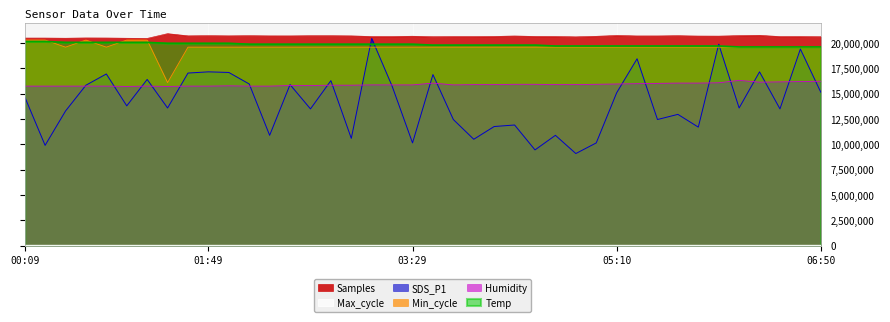

Reading right to left, what are all the values shown in this chart?

Samples: 06:50=20628446.0	06:40=20647929.0	06:30=20644959.0	06:20=20767551.0	06:10=20742470.0	06:00=20689568.0	05:50=20696262.0	05:40=20732449.0	05:30=20709967.0	05:20=20708783.0	05:10=20756205.0	05:00=20672517.0	04:50=20618123.0	04:40=20651596.0	04:30=20657562.0	04:20=20704426.0	04:10=20656438.0	04:00=20644890.0	03:49=20644674.0	03:39=20629137.0	03:29=20679134.0	03:19=20648184.0	03:09=20647622.0	02:59=20715838.0	02:49=20728915.0	02:39=20729368.0	02:29=20714039.0	02:19=20715267.0	02:09=20731083.0	01:59=20717467.0	01:49=20732800.0	01:39=20717818.0	01:29=20934411.0	01:09=20464054.0	00:59=20479762.0	00:49=20503964.0	00:39=20512399.0	00:29=20481012.0	00:19=20499248.0	00:09=20499642.0
Max_cycle: 06:50=20046.0	06:40=20041.0	06:30=20168.0	06:20=20296.0	06:10=20034.0	06:00=20392.0	05:50=20431.0	05:40=20741.0	05:30=20591.0	05:20=20061.0	05:10=20134.0	05:00=20049.0	04:50=20042.0	04:40=20045.0	04:30=20116.0	04:20=20052.0	04:10=20042.0	04:00=20065.0	03:49=20038.0	03:39=20038.0	03:29=20401.0	03:19=20138.0	03:09=20038.0	02:59=20045.0	02:49=20116.0	02:39=20034.0	02:29=20083.0	02:19=20058.0	02:09=20038.0	01:59=20049.0	01:49=20044.0	01:39=20123.0	01:29=20447.0	01:09=20474.0	00:59=20031.0	00:49=20043.0	00:39=20046.0	00:29=20482.0	00:19=20102.0	00:09=20038.0
Min_cycle: 06:50=19600000.0	06:40=19600000.0	06:30=19600000.0	06:20=19600000.0	06:10=19600000.0	06:00=19600000.0	05:50=19600000.0	05:40=19600000.0	05:30=19600000.0	05:20=19600000.0	05:10=19600000.0	05:00=19600000.0	04:50=19600000.0	04:40=19600000.0	04:30=19600000.0	04:20=19600000.0	04:10=19600000.0	04:00=19600000.0	03:49=19600000.0	03:39=19600000.0	03:29=19600000.0	03:19=19600000.0	03:09=19600000.0	02:59=19600000.0	02:49=19600000.0	02:39=19600000.0	02:29=19600000.0	02:19=19600000.0	02:09=19600000.0	01:59=19600000.0	01:49=19600000.0	01:39=19600000.0	01:29=16100000.0	01:09=20300000.0	00:59=20300000.0	00:49=19600000.0	00:39=20300000.0	00:29=19600000.0	00:19=20300000.0	00:09=20300000.0
SDS_P1: 06:50=15150000.0	06:40=19410000.0	06:30=13500000.0	06:20=17160000.0	06:10=13590000.0	06:00=19890000.0	05:50=11700000.0	05:40=12960000.0	05:30=12450000.0	05:20=18450000.0	05:10=15090000.0	05:00=10140000.0	04:50=9090000.0	04:40=10890000.0	04:30=9450000.0	04:20=11910000.0	04:10=11760000.0	04:00=10500000.0	03:49=12450000.0	03:39=16890000.0	03:29=10140000.0	03:19=15750000.0	03:09=20460000.0	02:59=10590000.0	02:49=16290000.0	02:39=13500000.0	02:29=15900000.0	02:19=10890000.0	02:09=15960000.0	01:59=17100000.0	01:49=17160000.0	01:39=17040000.0	01:29=13590000.0	01:09=16410000.0	00:59=13800000.0	00:49=16950000.0	00:39=15840000.0	00:29=13290000.0	00:19=9900000.0	00:09=14700000.0
Humidity: 06:50=16230000.0	06:40=16200000.0	06:30=16170000.0	06:20=16140000.0	06:10=16320000.0	06:00=16080000.0	05:50=16050000.0	05:40=16050000.0	05:30=16020000.0	05:20=15990000.0	05:10=15960000.0	05:00=15930000.0	04:50=15900000.0	04:40=15900000.0	04:30=15930000.0	04:20=15930000.0	04:10=15900000.0	04:00=15900000.0	03:49=15870000.0	03:39=16050000.0	03:29=15870000.0	03:19=15870000.0	03:09=15870000.0	02:59=15840000.0	02:49=15840000.0	02:39=15810000.0	02:29=15810000.0	02:19=15750000.0	02:09=15750000.0	01:59=15780000.0	01:49=15750000.0	01:39=15750000.0	01:29=15720000.0	01:09=15750000.0	00:59=15720000.0	00:49=15750000.0	00:39=15750000.0	00:29=15750000.0	00:19=15750000.0	00:09=15750000.0
Temp: 06:50=19620000.0	06:40=19620000.0	06:30=19620000.0	06:20=19620000.0	06:10=19620000.0	06:00=19710000.0	05:50=19710000.0	05:40=19710000.0	05:30=19710000.0	05:20=19710000.0	05:10=19710000.0	05:00=19710000.0	04:50=19710000.0	04:40=19710000.0	04:30=19800000.0	04:20=19800000.0	04:10=19800000.0	04:00=19800000.0	03:49=19800000.0	03:39=19800000.0	03:29=19890000.0	03:19=19890000.0	03:09=19890000.0	02:59=19890000.0	02:49=19890000.0	02:39=19890000.0	02:29=19890000.0	02:19=19890000.0	02:09=19890000.0	01:59=19980000.0	01:49=19980000.0	01:39=19980000.0	01:29=19980000.0	01:09=20070000.0	00:59=20070000.0	00:49=20070000.0	00:39=20070000.0	00:29=20070000.0	00:19=20160000.0	00:09=20160000.0